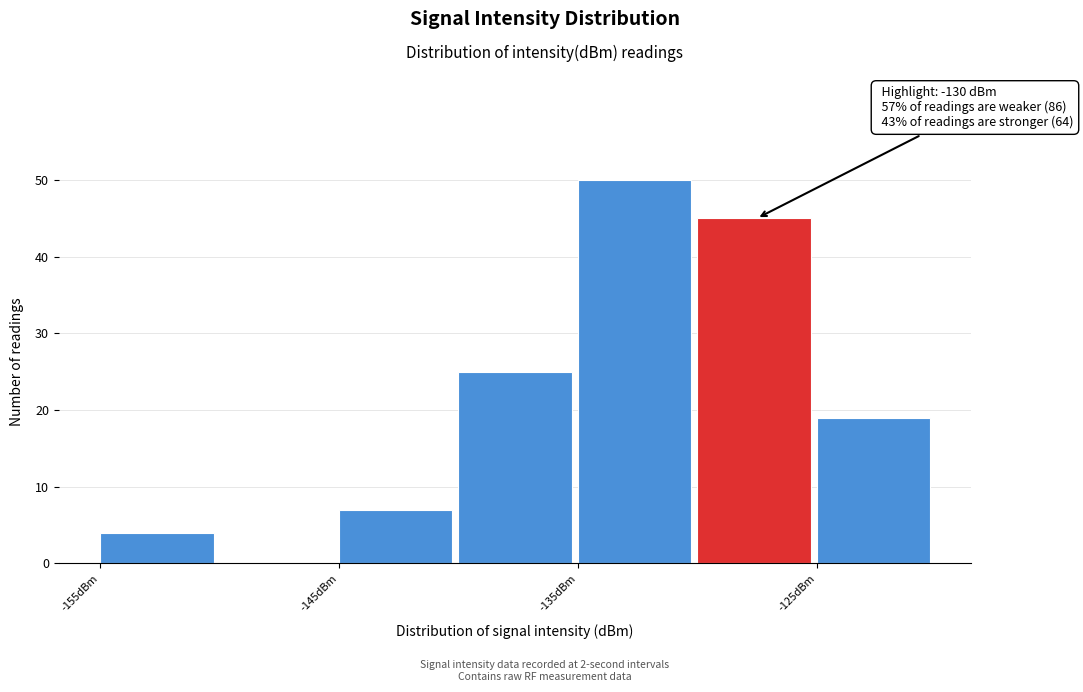

Which range on the x-axis has the tallest bar?

-135 to -130